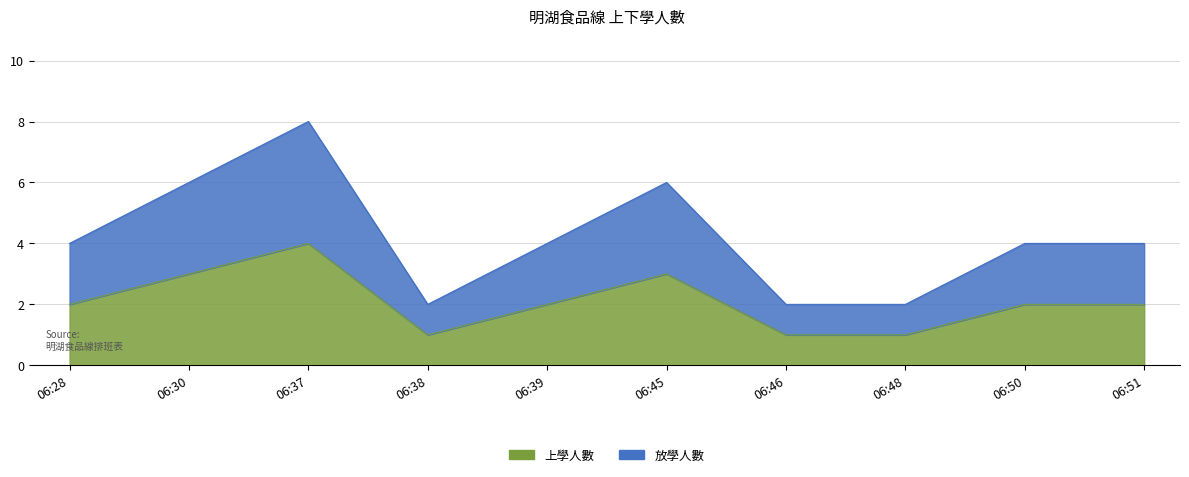

In 放學人數, how many points are higher than both neighbors (excluding endpoints)?

2